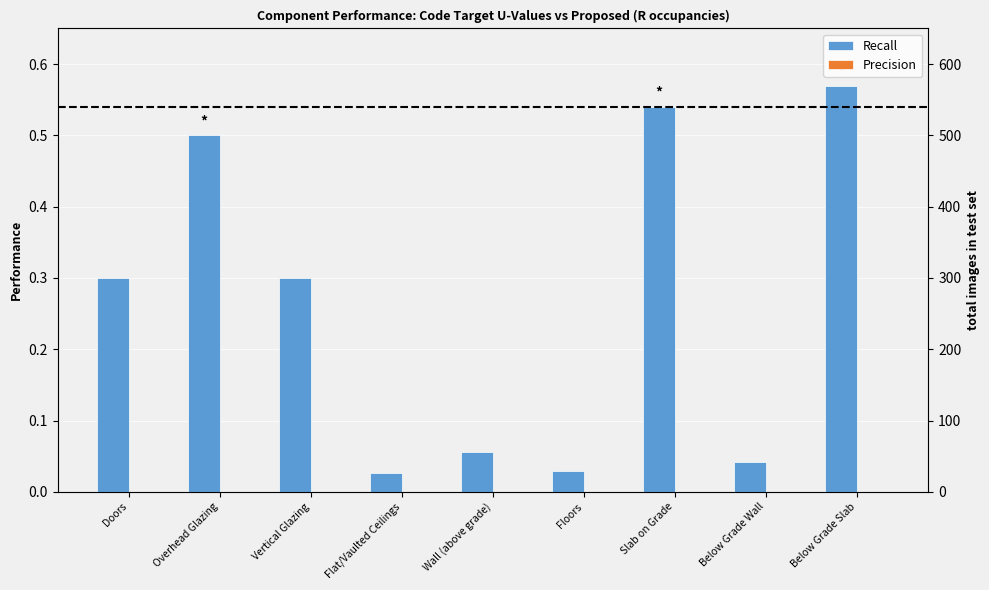

How many groups of bars are there?

9